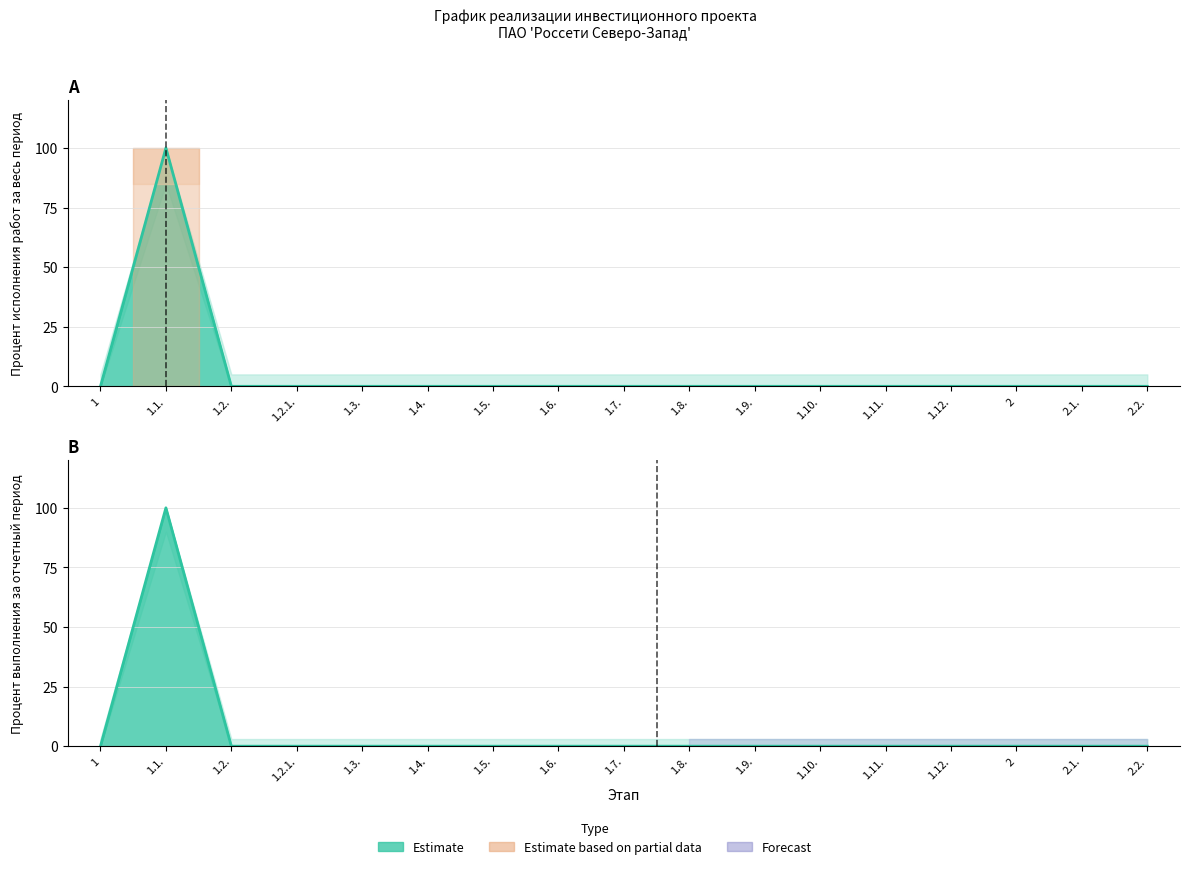

How many positive values does the Percent completed (period) series have?

1